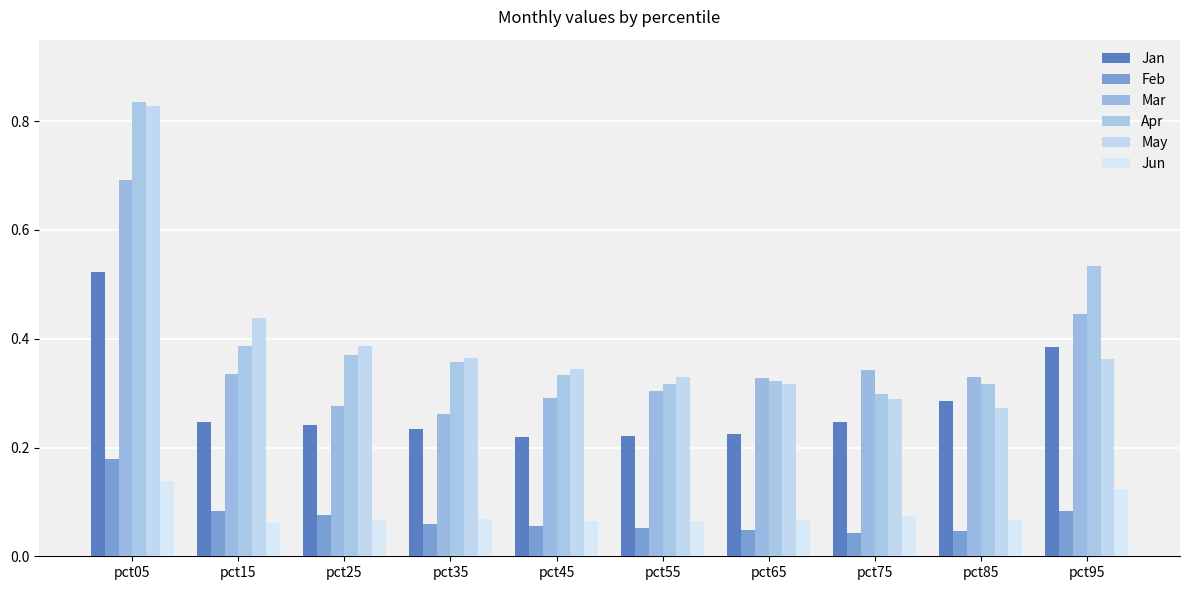

Reading left to right, list all the values displayed in this chart.

Jan: pct05=0.5	pct15=0.2	pct25=0.2	pct35=0.2	pct45=0.2	pct55=0.2	pct65=0.2	pct75=0.2	pct85=0.3	pct95=0.4
Feb: pct05=0.2	pct15=0.1	pct25=0.1	pct35=0.1	pct45=0.1	pct55=0.1	pct65=0.0	pct75=0.0	pct85=0.0	pct95=0.1
Mar: pct05=0.7	pct15=0.3	pct25=0.3	pct35=0.3	pct45=0.3	pct55=0.3	pct65=0.3	pct75=0.3	pct85=0.3	pct95=0.4
Apr: pct05=0.8	pct15=0.4	pct25=0.4	pct35=0.4	pct45=0.3	pct55=0.3	pct65=0.3	pct75=0.3	pct85=0.3	pct95=0.5
May: pct05=0.8	pct15=0.4	pct25=0.4	pct35=0.4	pct45=0.3	pct55=0.3	pct65=0.3	pct75=0.3	pct85=0.3	pct95=0.4
Jun: pct05=0.1	pct15=0.1	pct25=0.1	pct35=0.1	pct45=0.1	pct55=0.1	pct65=0.1	pct75=0.1	pct85=0.1	pct95=0.1